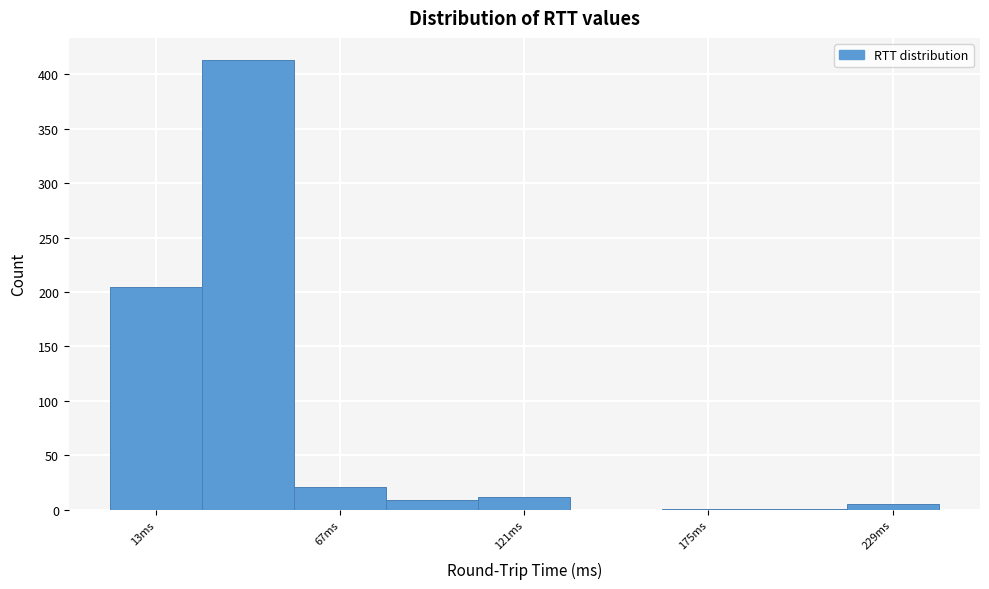

Read against the x-axis, roughly where is the centre of the tallest bar?

40